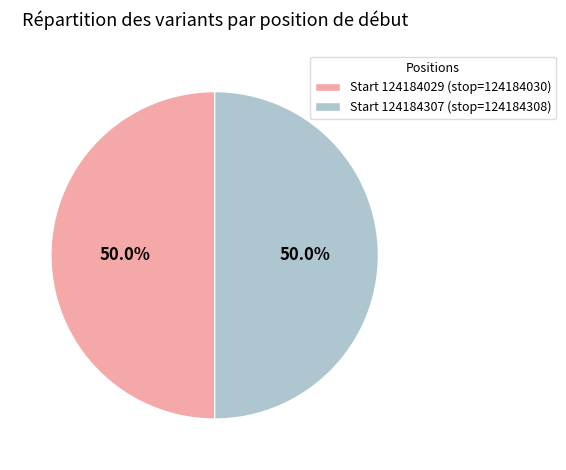

Combined, do Start 124184307 (stop=124184308) and Start 124184029 (stop=124184030) account for over 50%?

Yes